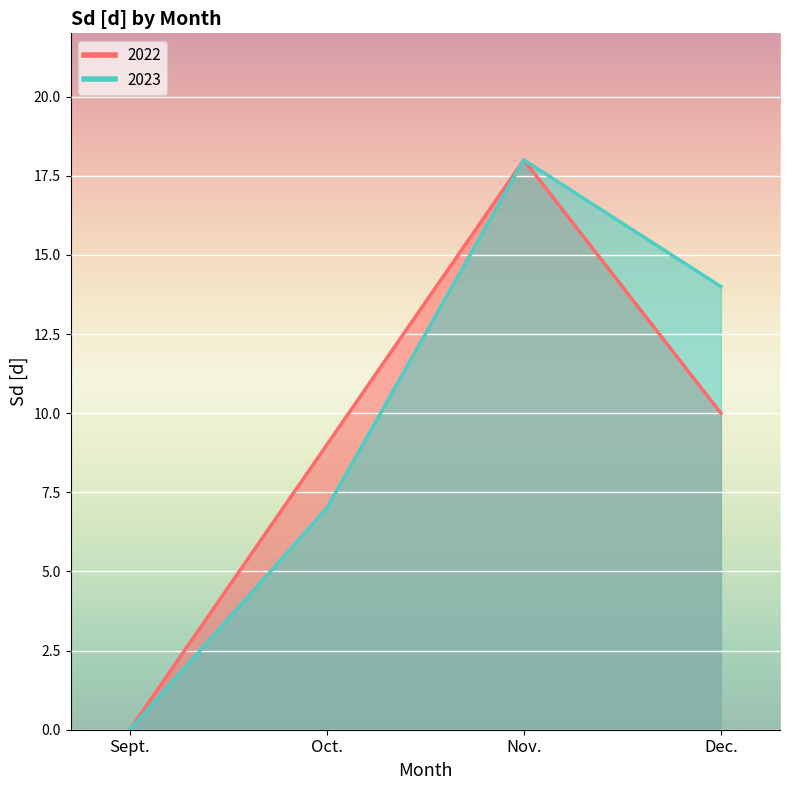

Where is 2022 nearest to the value 9?

Oct.